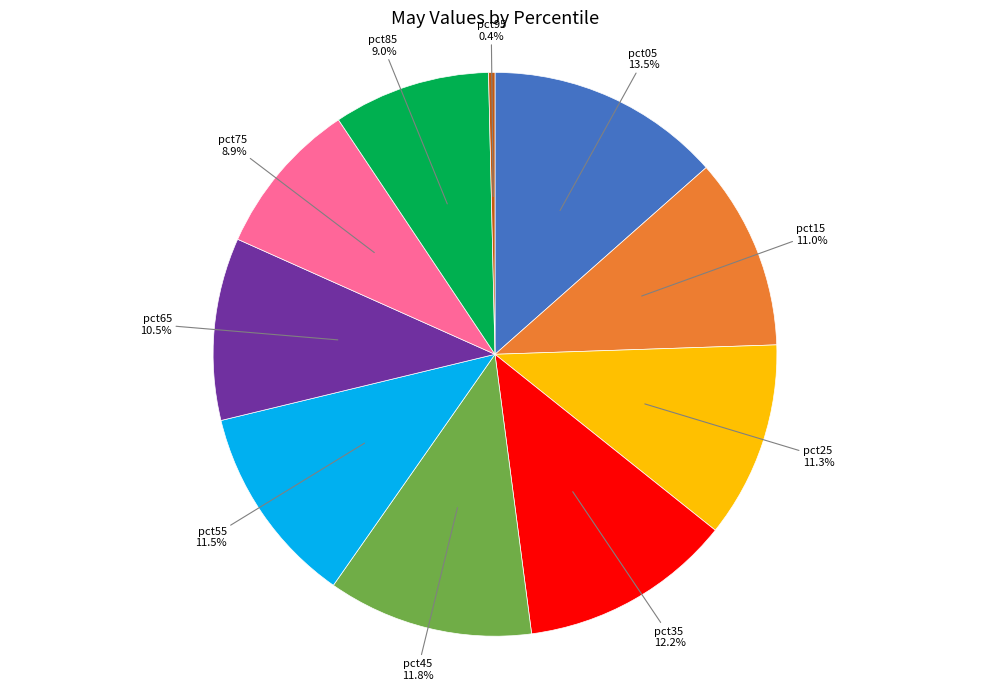

Is there any slice that represents more than half of the pie?

No